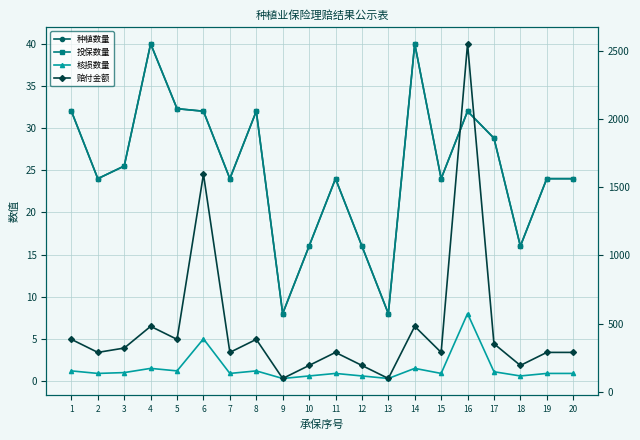

Is the value of 投保数量 at 2 greater than the value of 核损数量 at 14?

Yes